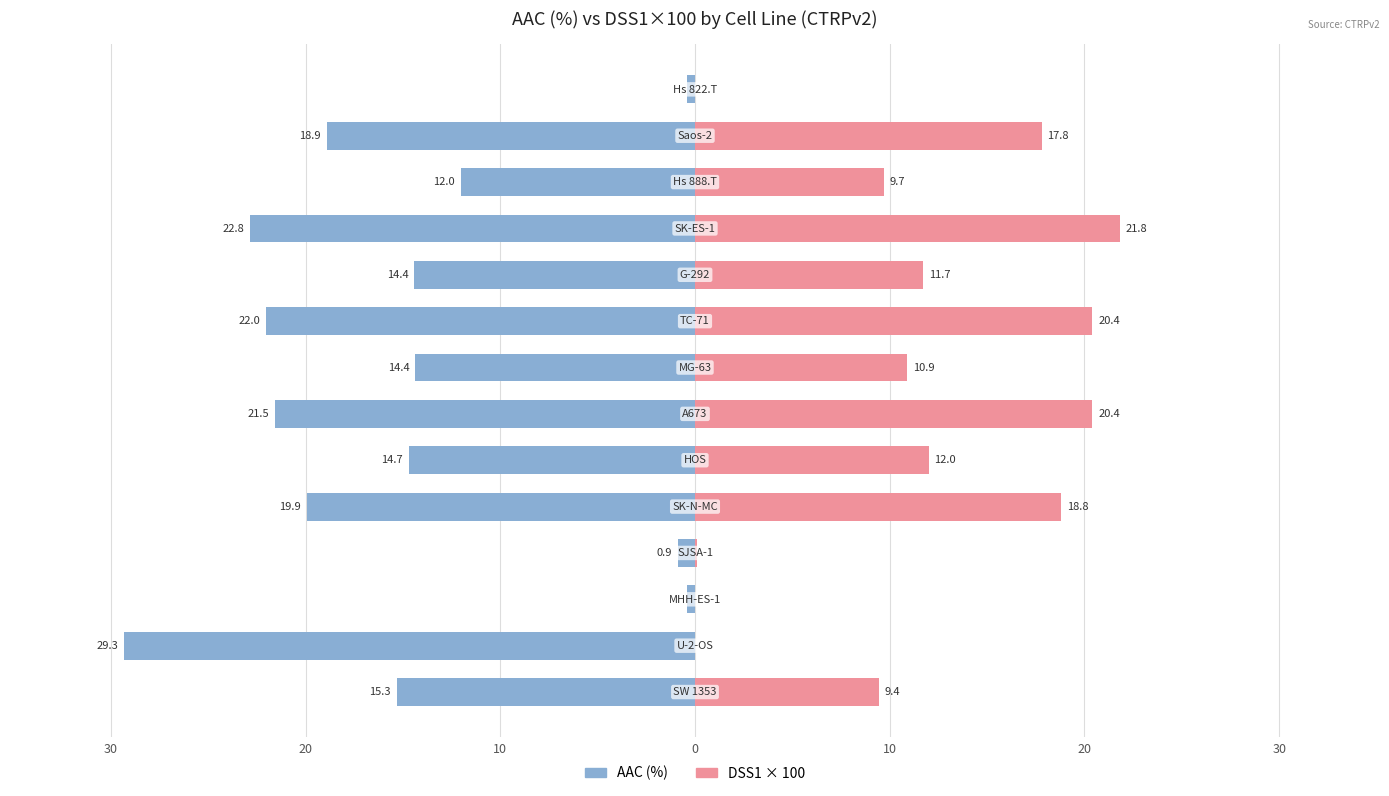

What is the difference between the maximum and minimum values in the DSS1 × 100 series?

21.8